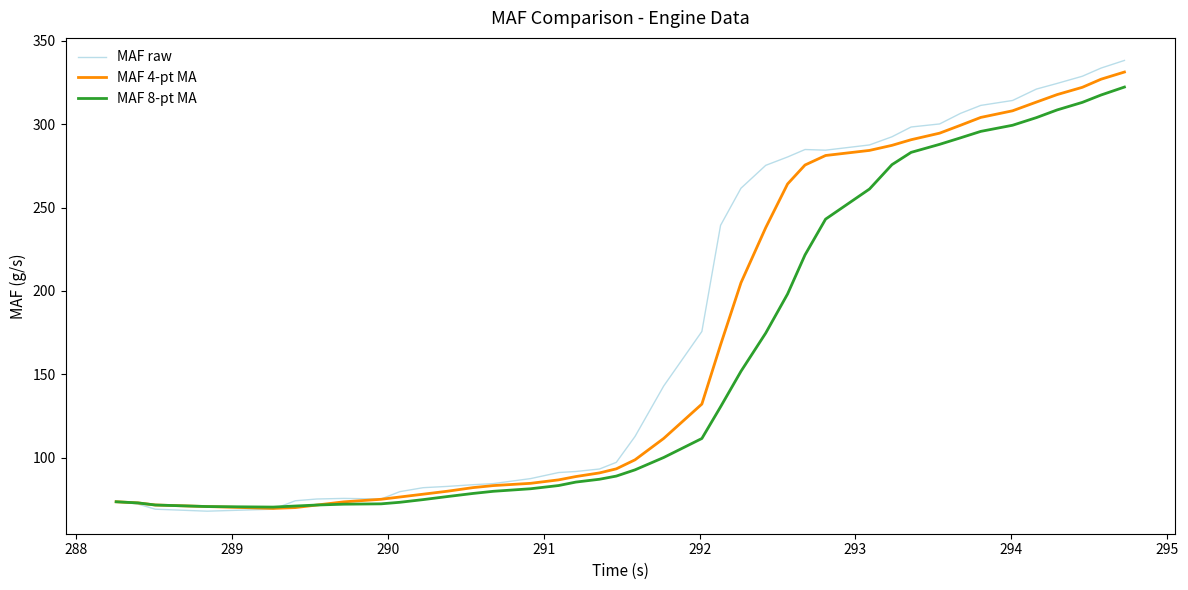

In MAF raw, how many points are higher than both neighbors (excluding endpoints)?

2